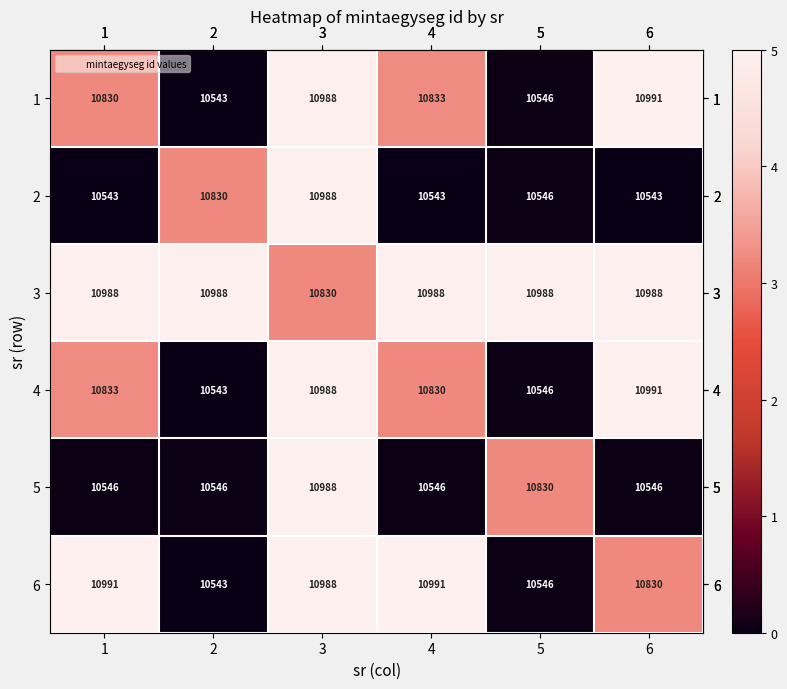

What is the sum of all 1 values?

64731